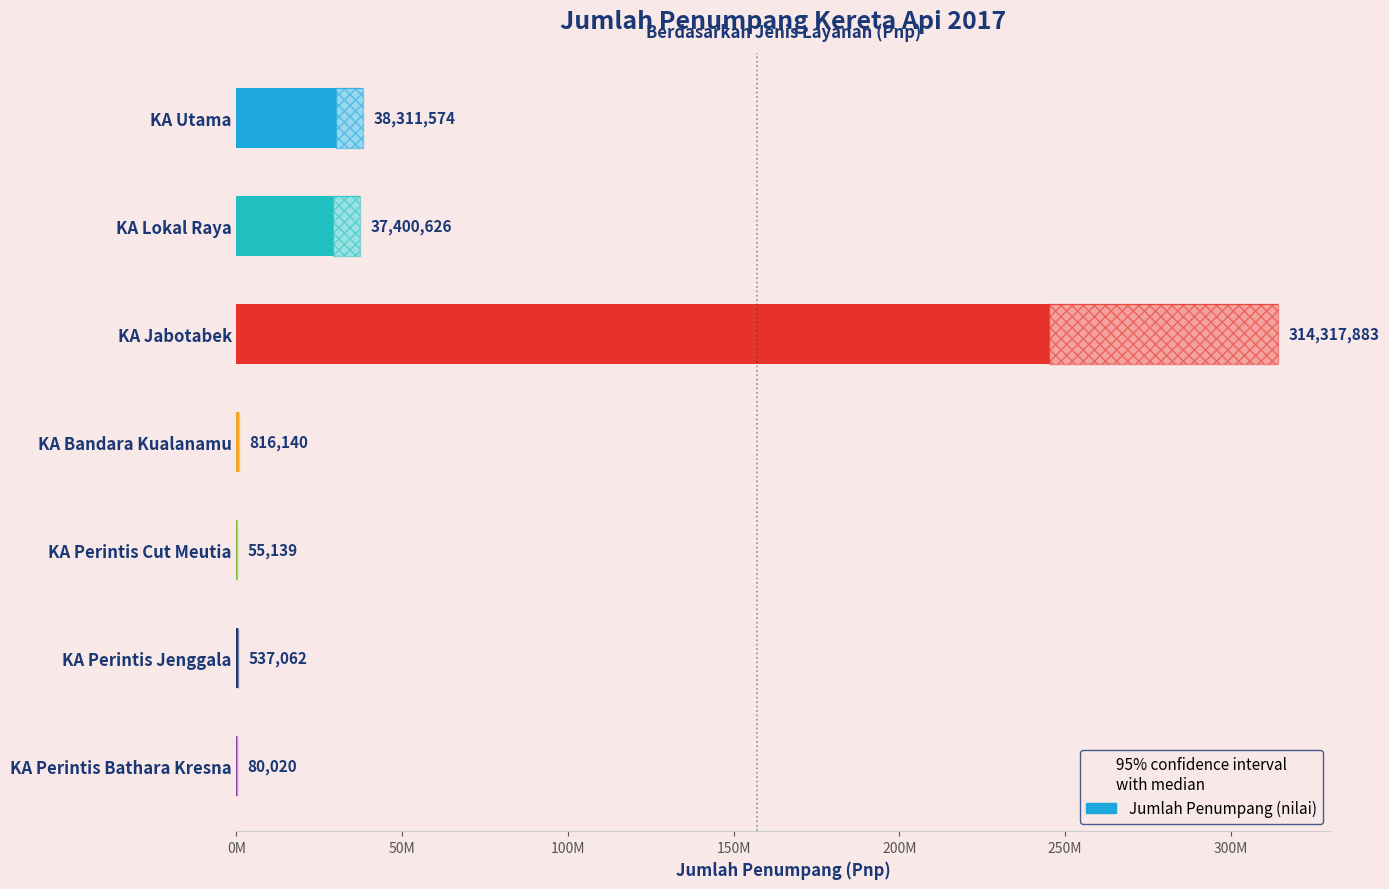

What is the difference between the second highest and minimum values?

38256435